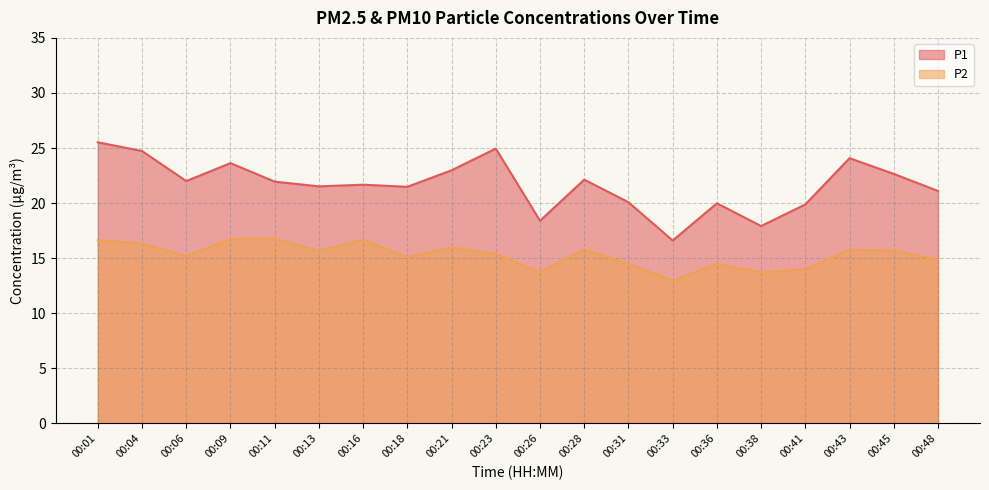

Between 00:31 and 00:21, which is larger?

00:21